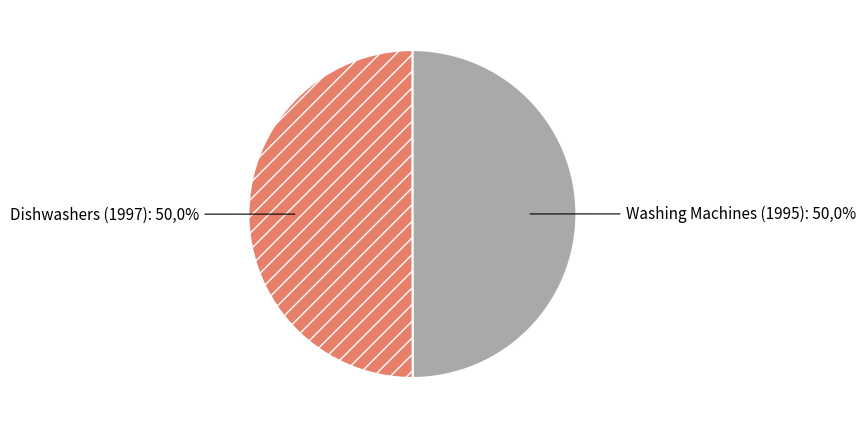

What is the smallest slice in the pie chart?

Washing Machines (1995)